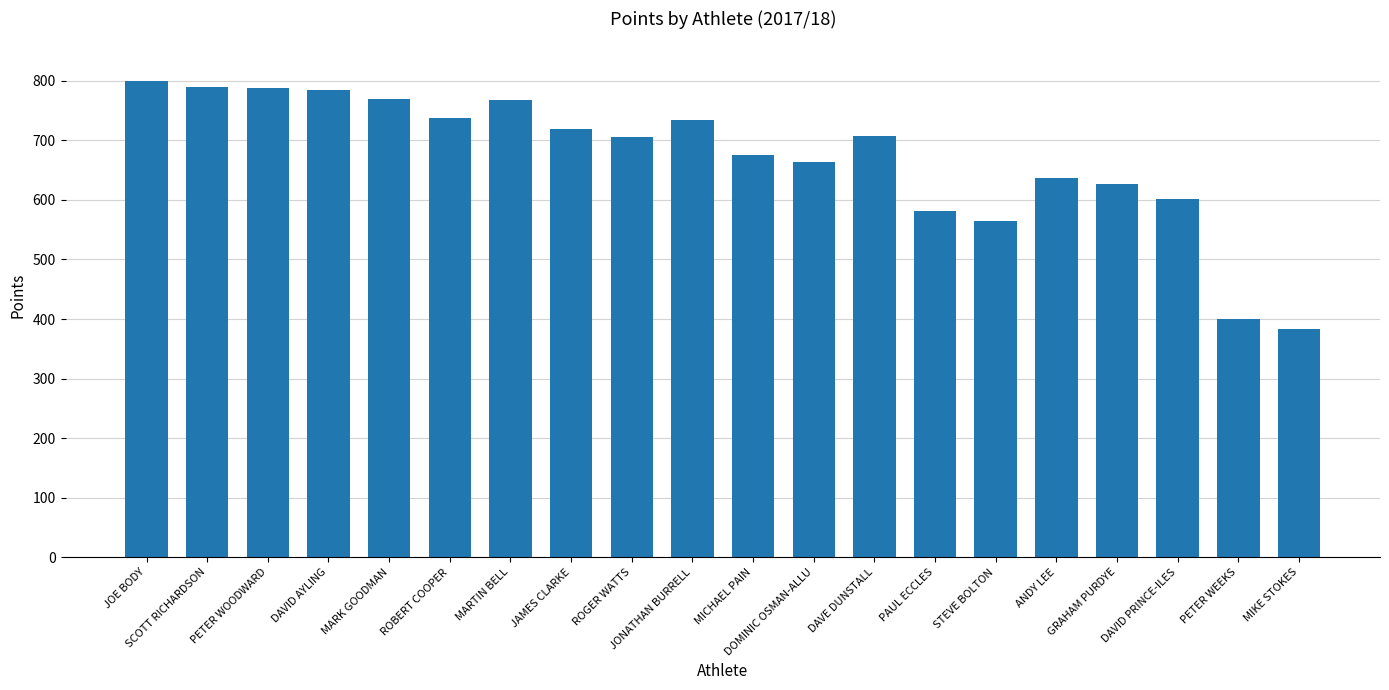

Between ANDY LEE and DAVE DUNSTALL, which is larger?

DAVE DUNSTALL